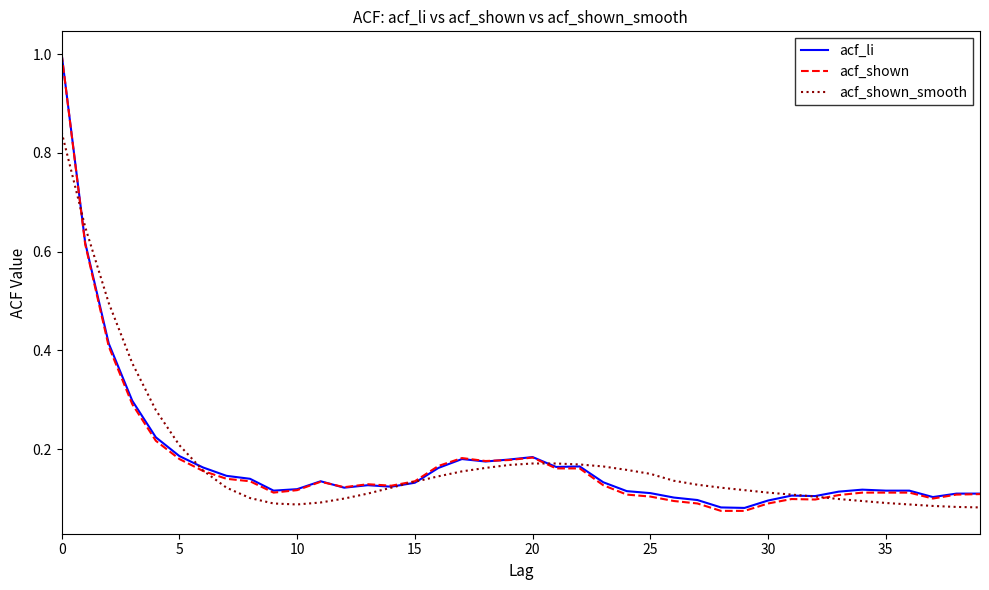

What is the maximum value shown in the chart?

1.0